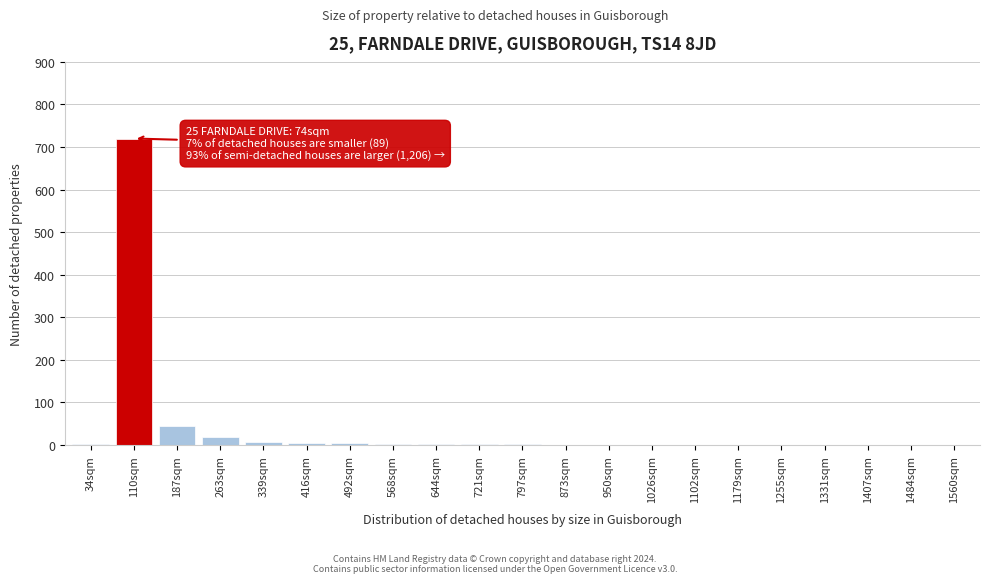

What is the maximum value shown in the chart?

720